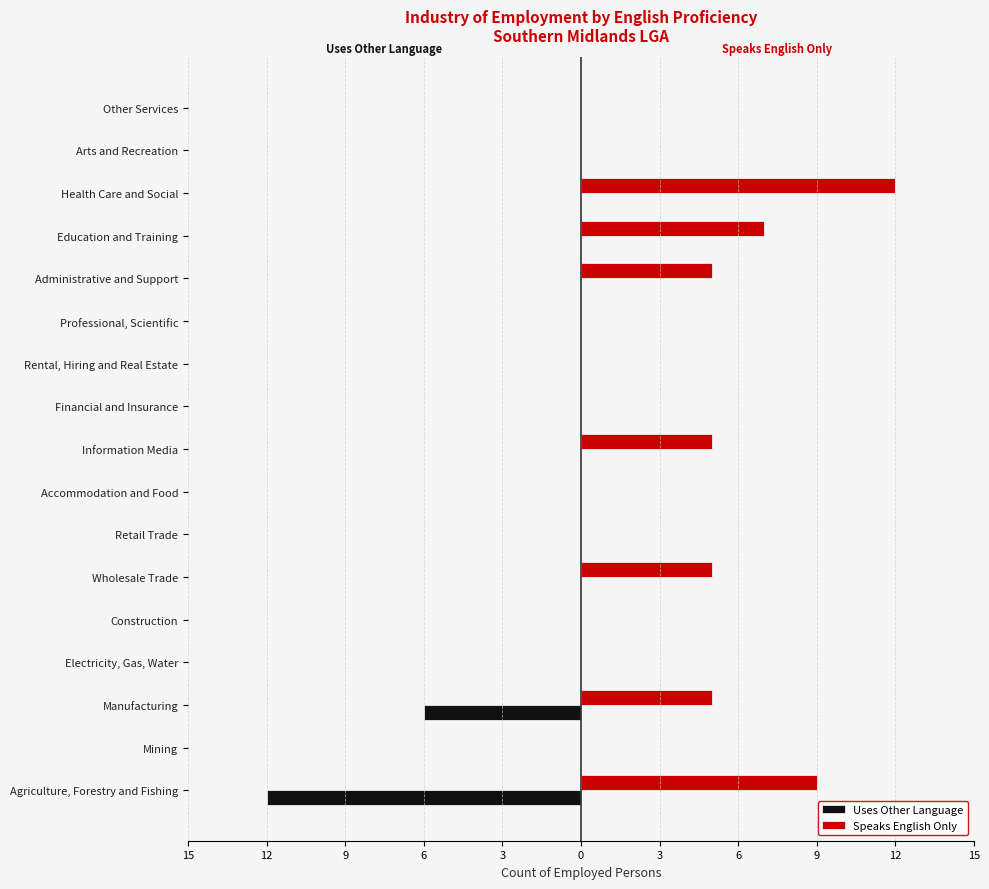

What are all the series names shown in the legend?

Uses Other Language, Speaks English Only